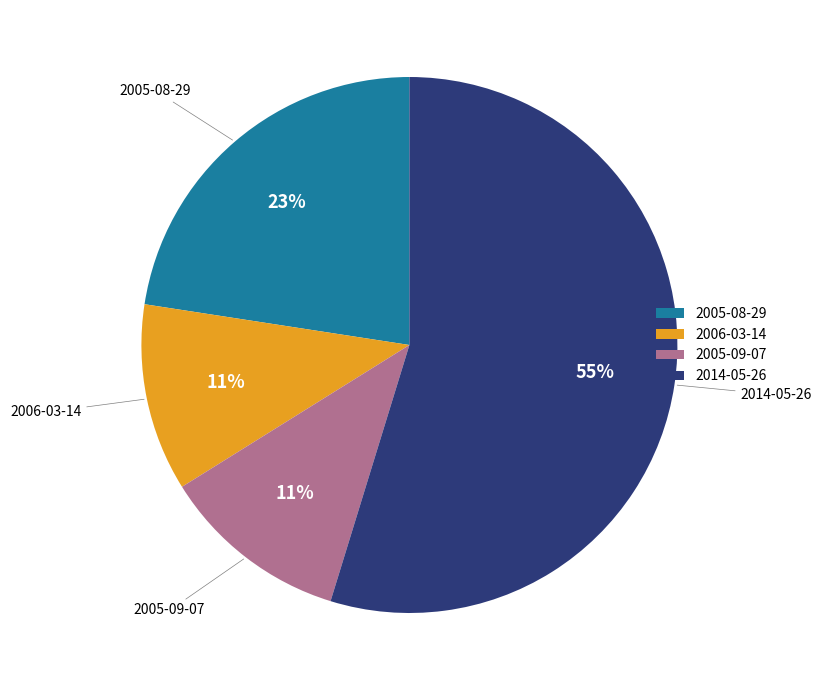

What percentage is the 2005-08-29 slice, to the nearest percent?

23%